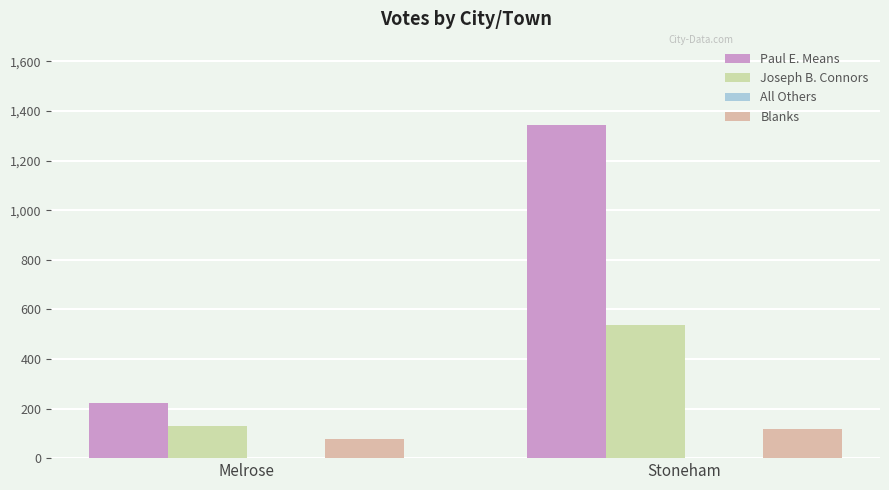

What is the label of the 1st bar from the right?

Stoneham